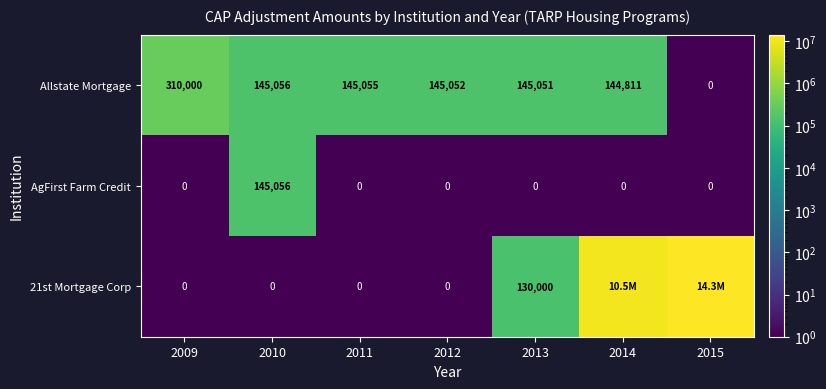

Is the value of AgFirst Farm Credit at 2010 greater than the value of Allstate Mortgage at 2015?

Yes